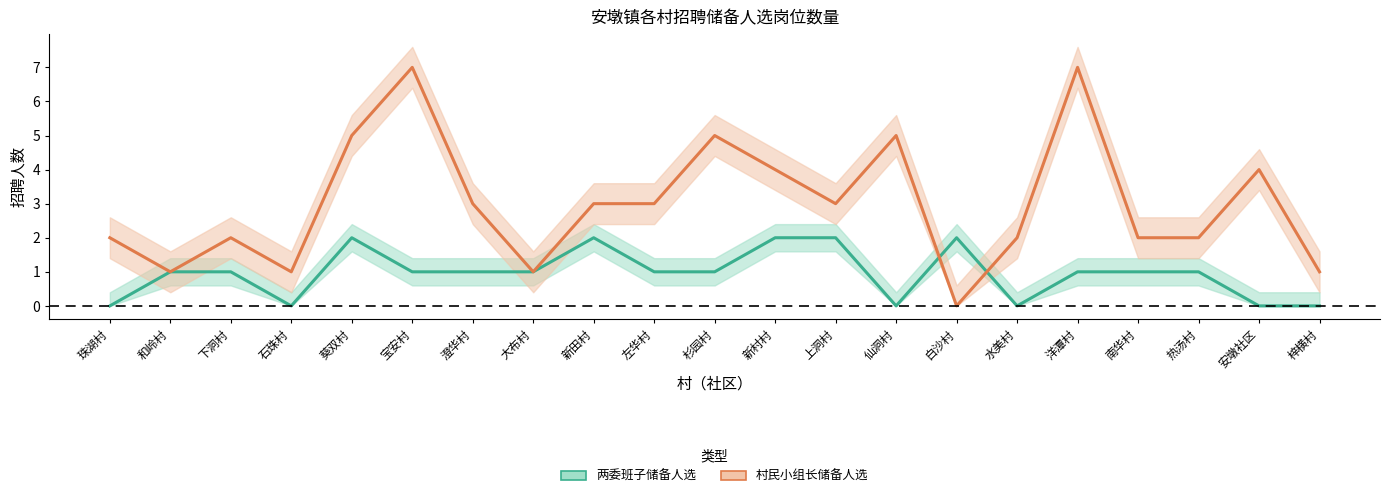

Reading left to right, transcribe all the data shown in this chart.

两委班子储备人选: 0	1	1	0	2	1	1	1	2	1	1	2	2	0	2	0	1	1	1	0	0
村民小组长储备人选: 2	1	2	1	5	7	3	1	3	3	5	4	3	5	0	2	7	2	2	4	1